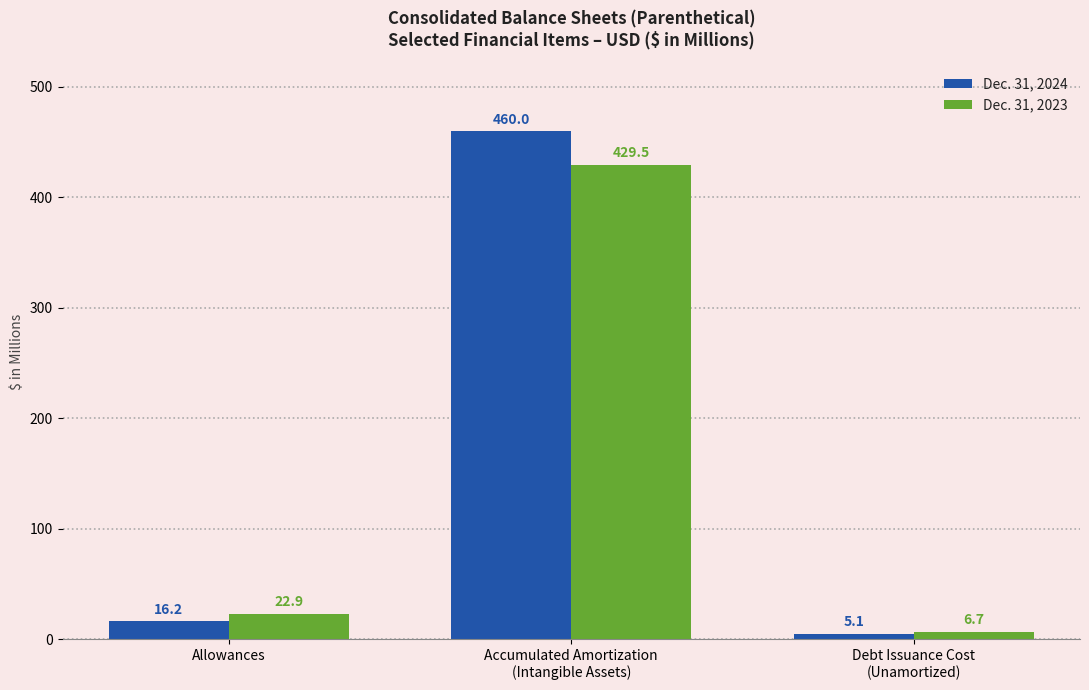

What position from the right is Debt Issuance Cost
(Unamortized)?

1